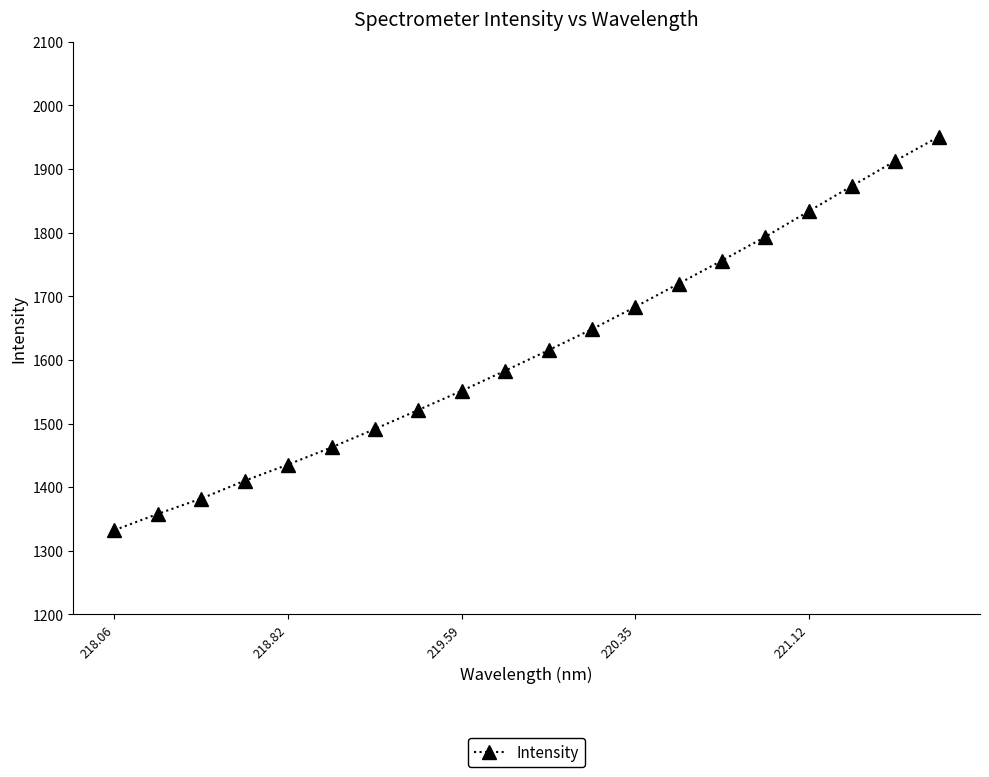

What is the difference between the maximum and minimum values?

618.5